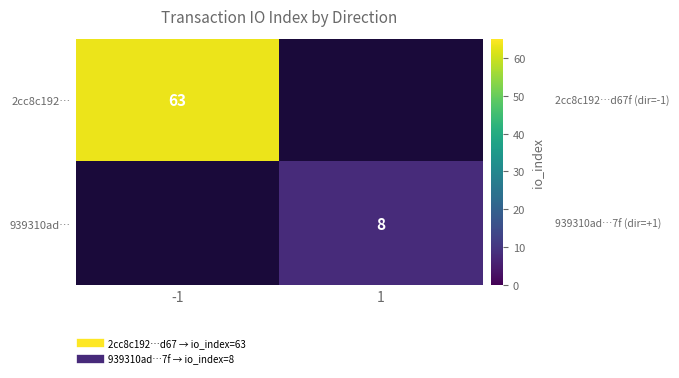

Which series has the widest spread of values?

2cc8c192…